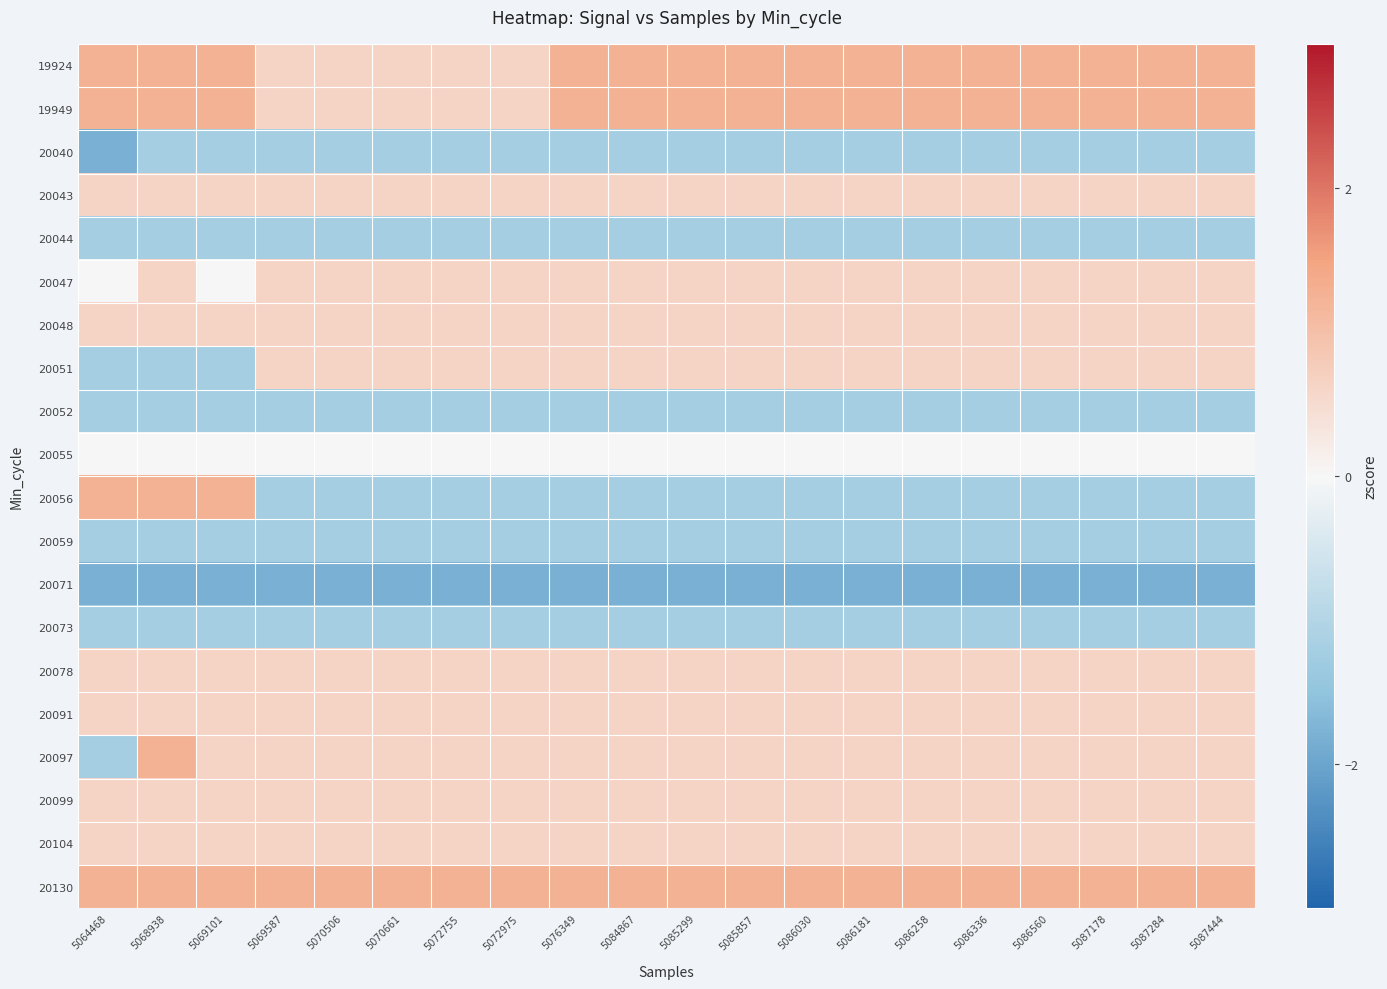

How many distinct data groups are displayed?

20